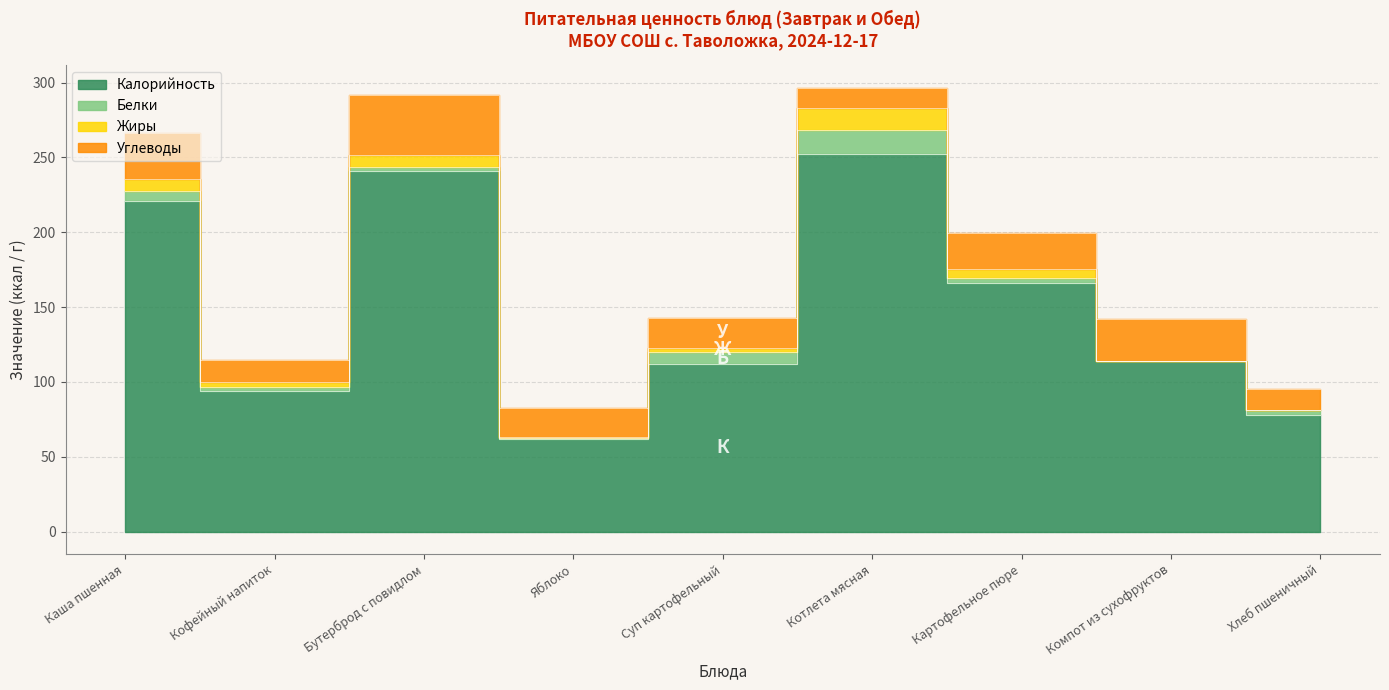

After their last crossing, which series has the higher values: Жиры or Углеводы?

Углеводы